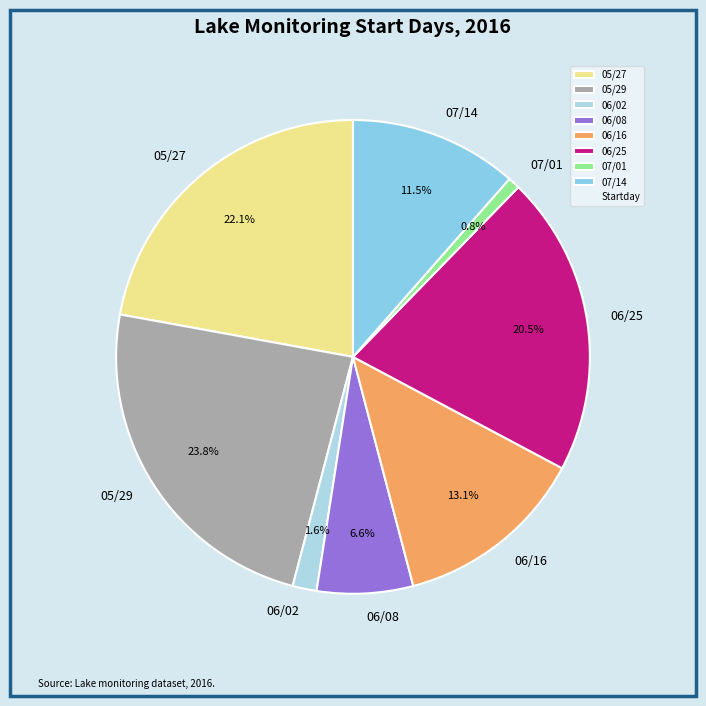

What is the ratio of the value at 06/16 to the value at 05/27?

0.6